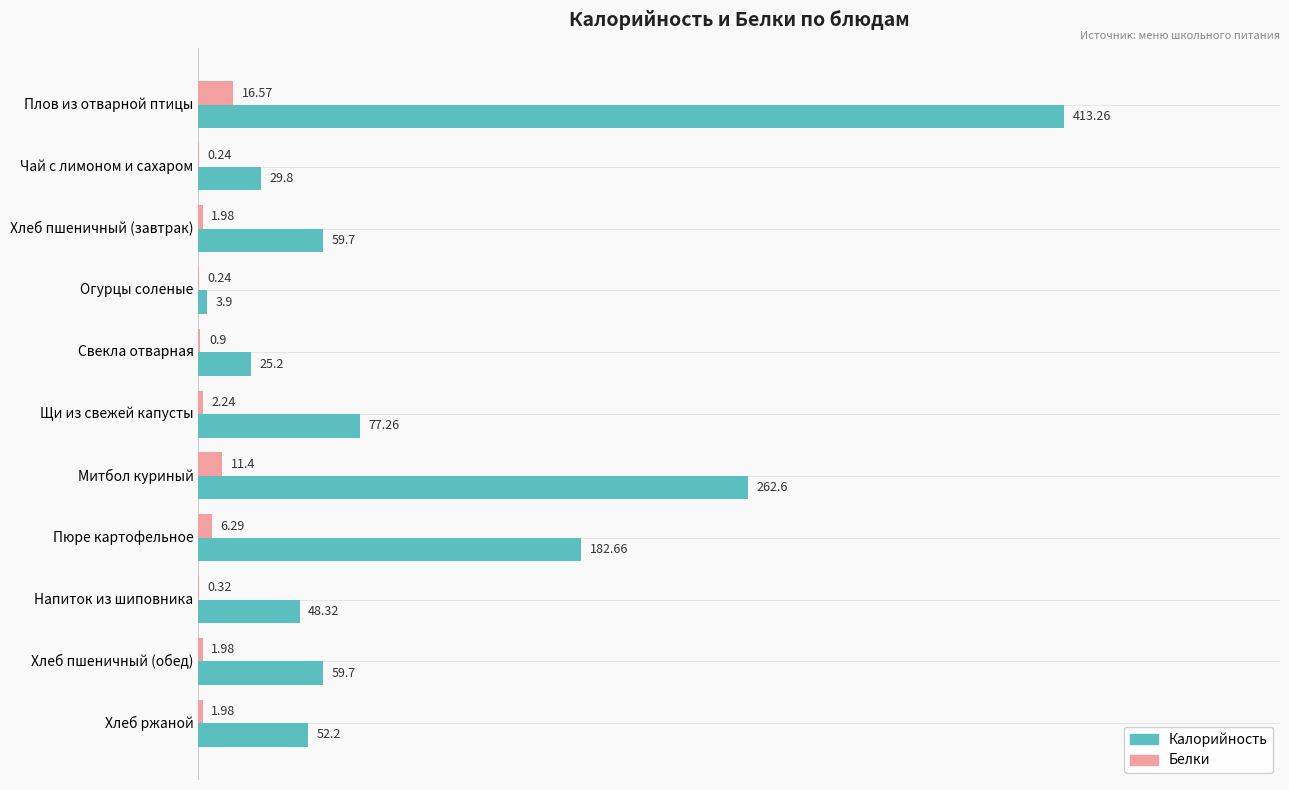

Which series changed the most between Хлеб пшеничный (завтрак) and Хлеб ржаной?

Калорийность